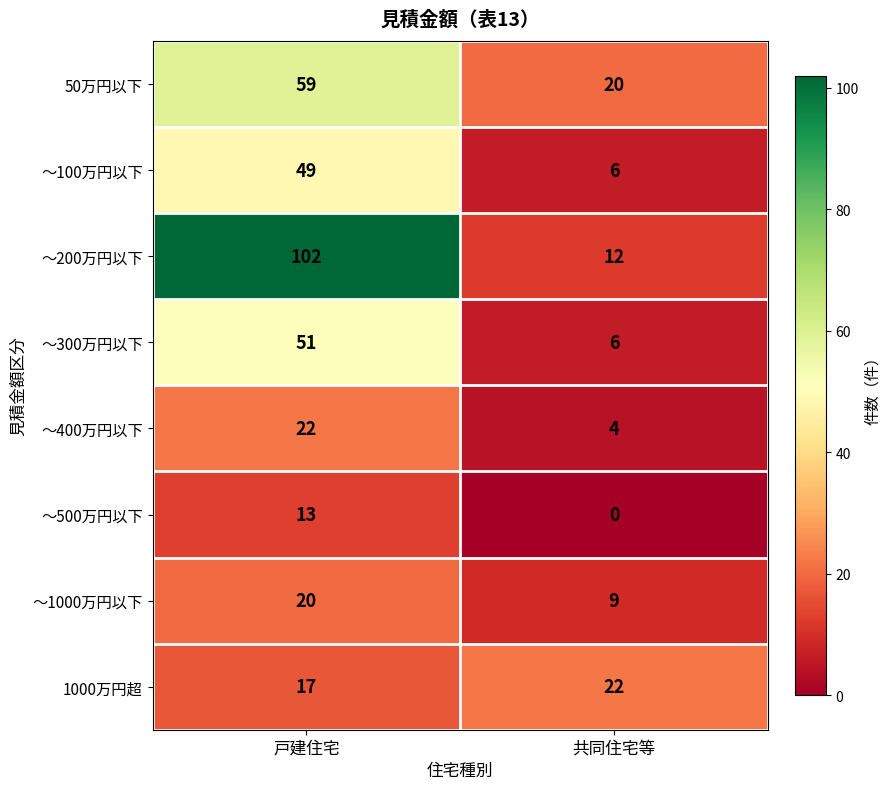

Reading left to right, list all the values displayed in this chart.

50万円以下: 戸建住宅=59	共同住宅等=20
～100万円以下: 戸建住宅=49	共同住宅等=6
～200万円以下: 戸建住宅=102	共同住宅等=12
～300万円以下: 戸建住宅=51	共同住宅等=6
～400万円以下: 戸建住宅=22	共同住宅等=4
～500万円以下: 戸建住宅=13	共同住宅等=0
～1000万円以下: 戸建住宅=20	共同住宅等=9
1000万円超: 戸建住宅=17	共同住宅等=22